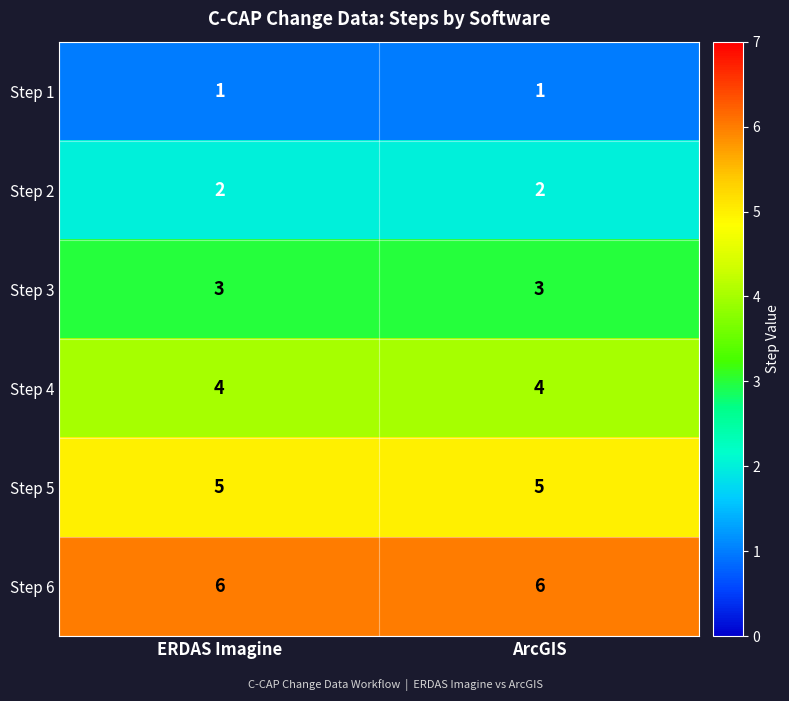

Rank the series by their average value, from lowest to highest.

Step 1, Step 2, Step 3, Step 4, Step 5, Step 6